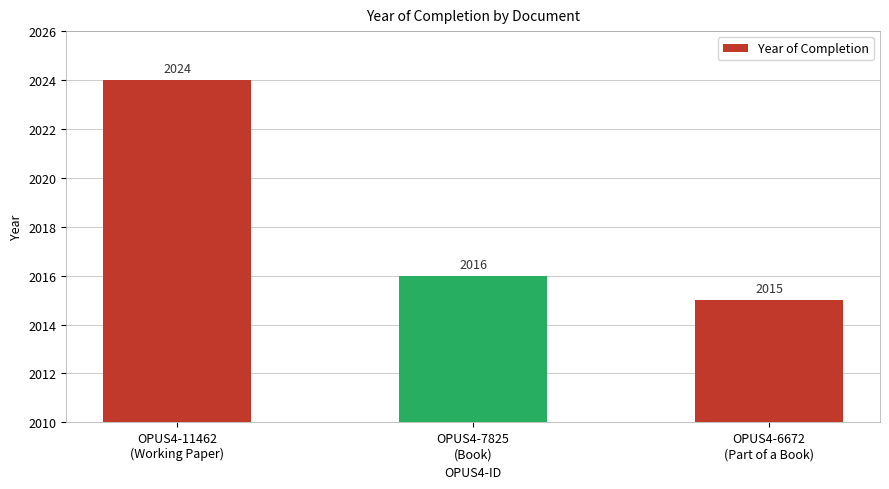

What is the change in value from OPUS4-11462
(Working Paper) to OPUS4-6672
(Part of a Book)?

-9